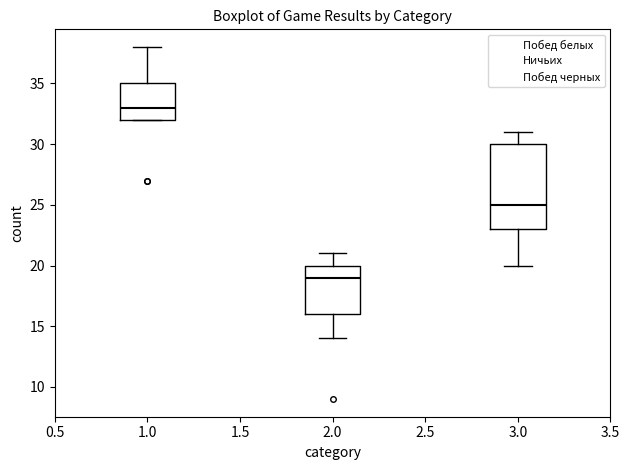

Where does the median line of the box at x = 2.0 sit on the y-axis? The values are not printed on the chart, so give them approximately, as read against the axis.

19